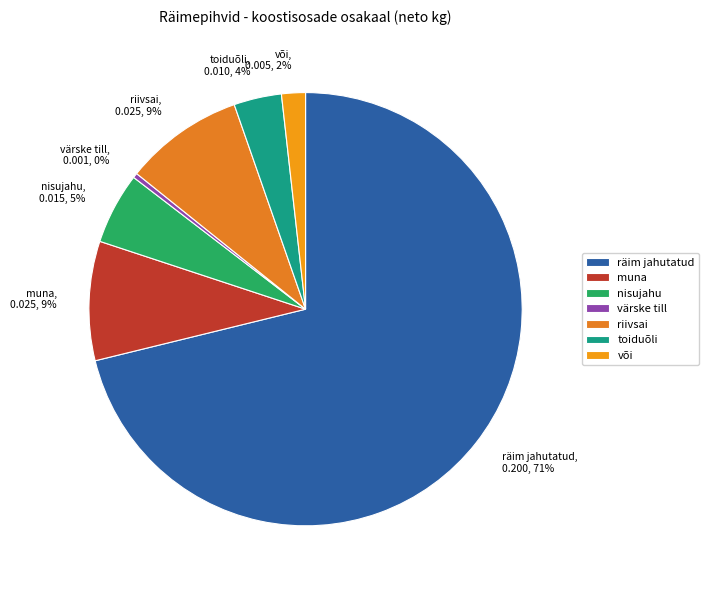

How many slices are in this pie chart?

7